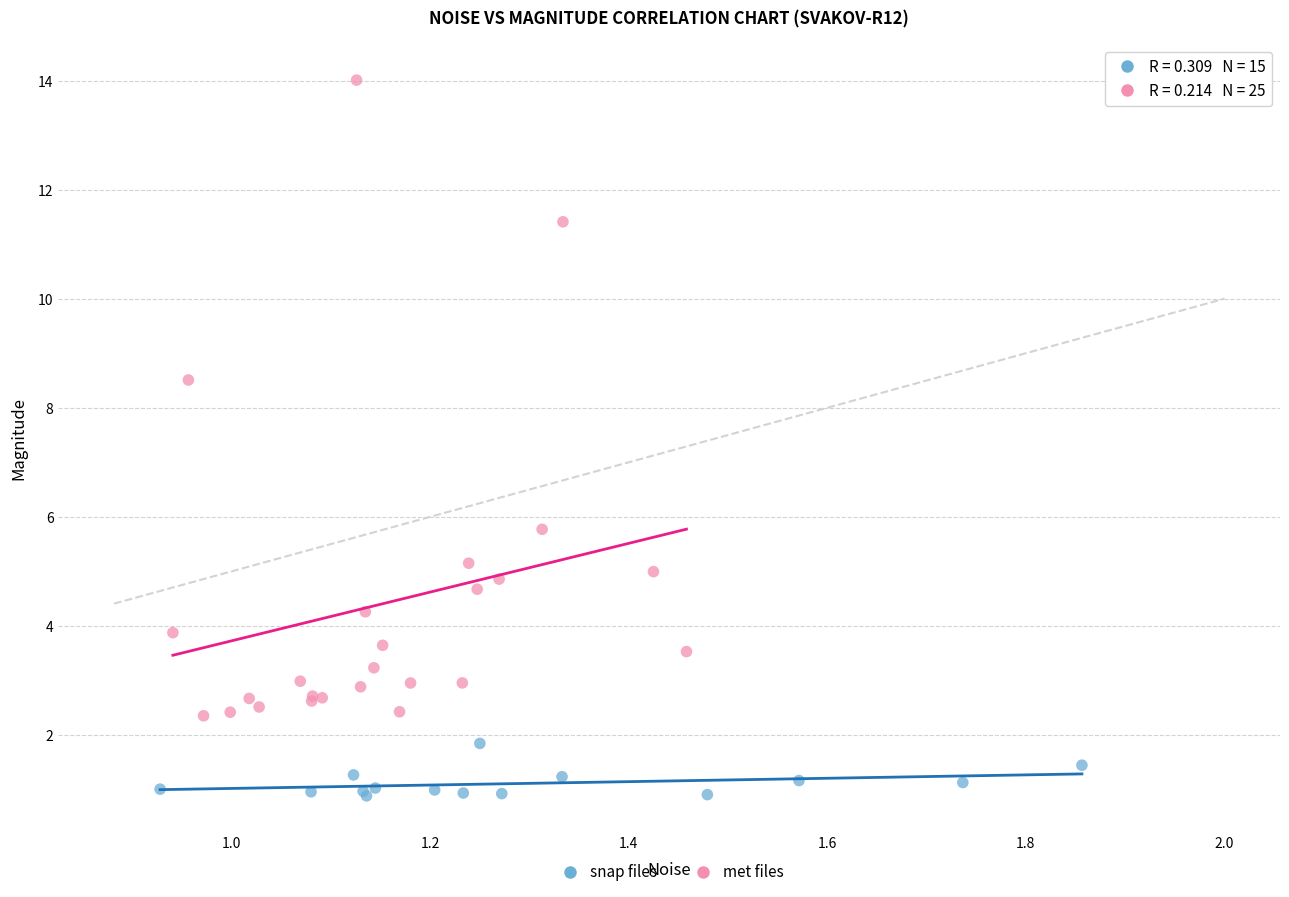

What are all the series names shown in the legend?

snap files, met files